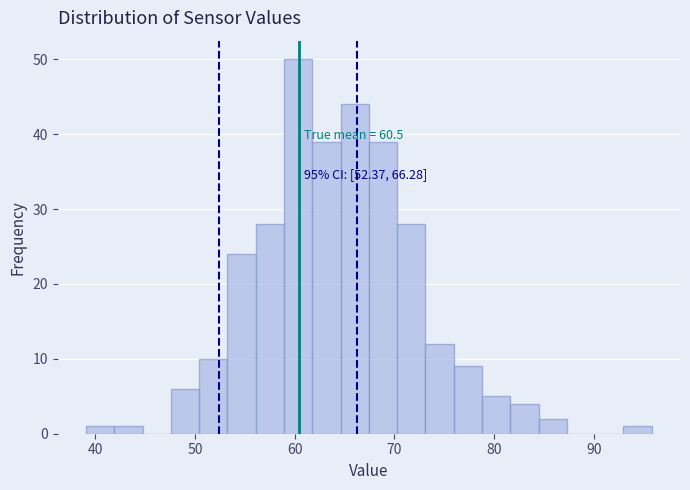

Read against the x-axis, roughly where is the centre of the tallest bar?

60